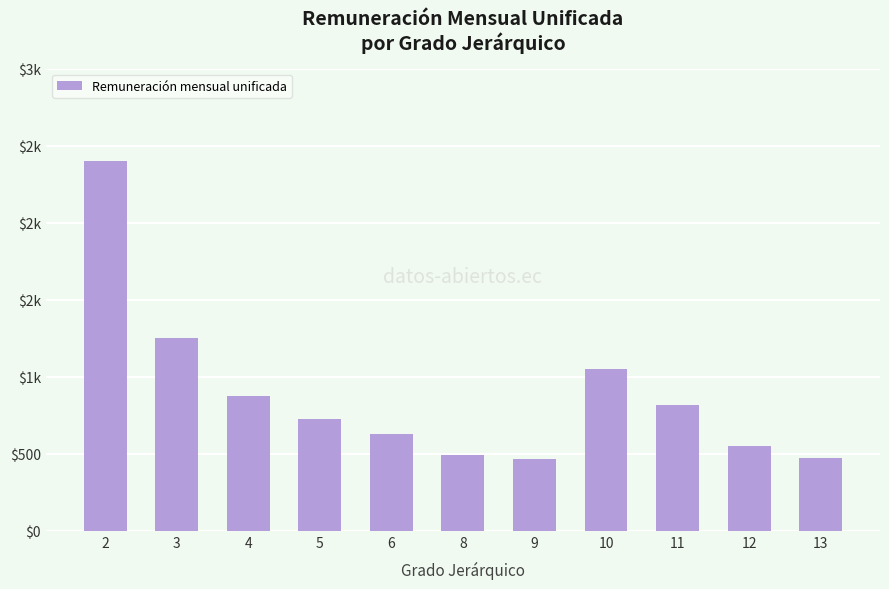

Approximately how many times larger is the value at 3 compared to 8?

2.5